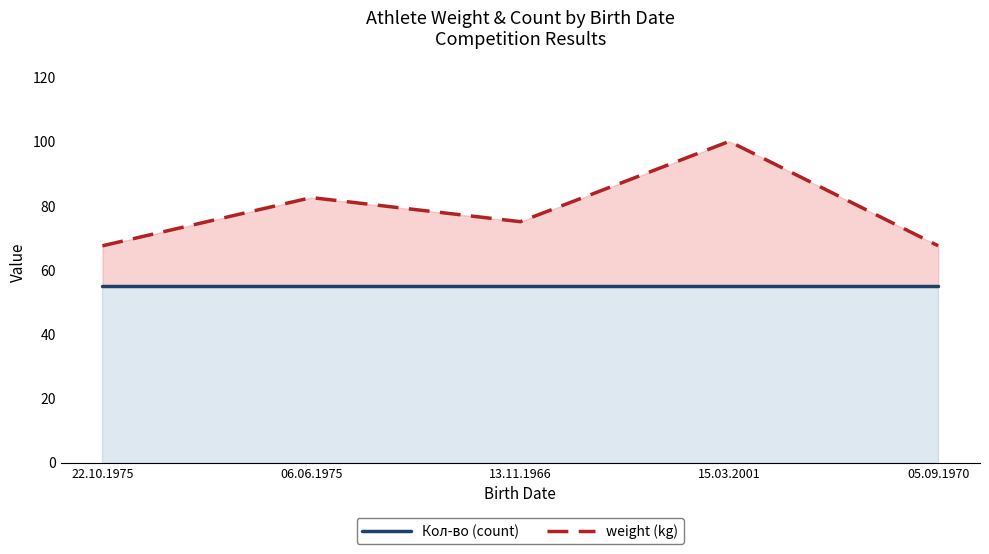

In weight (kg), how many points are higher than both neighbors (excluding endpoints)?

2